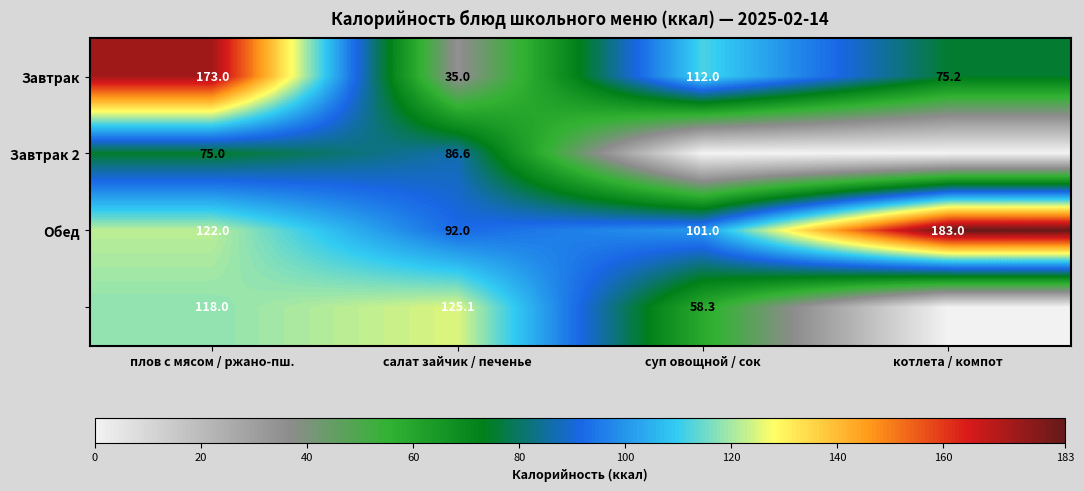

What is the average value of the Завтрак series?

98.8